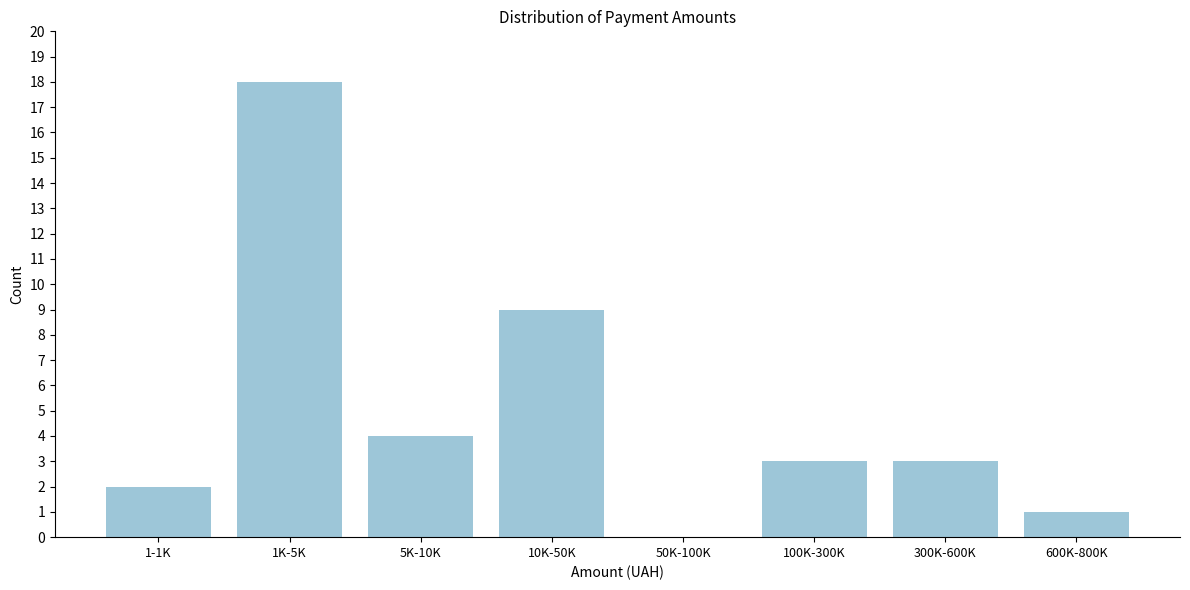

Reading left to right, what are all the values shown in this chart?

1-1K=2	1K-5K=18	5K-10K=4	10K-50K=9	50K-100K=0	100K-300K=3	300K-600K=3	600K-800K=1